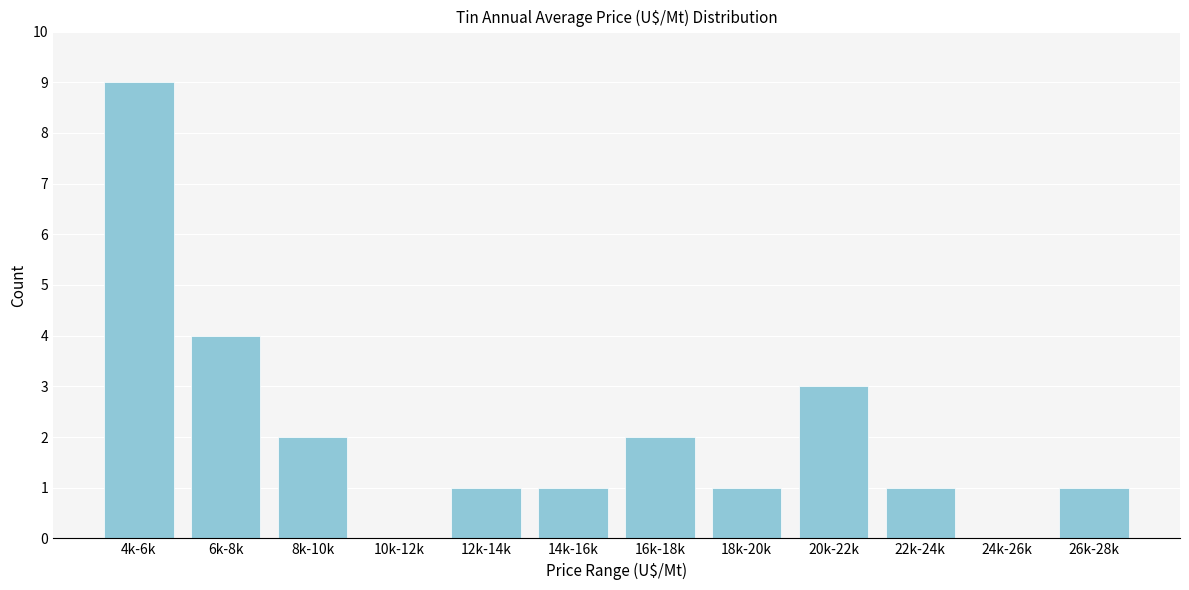

Reading left to right, list all the values displayed in this chart.

4k-6k=9	6k-8k=4	8k-10k=2	10k-12k=0	12k-14k=1	14k-16k=1	16k-18k=2	18k-20k=1	20k-22k=3	22k-24k=1	24k-26k=0	26k-28k=1